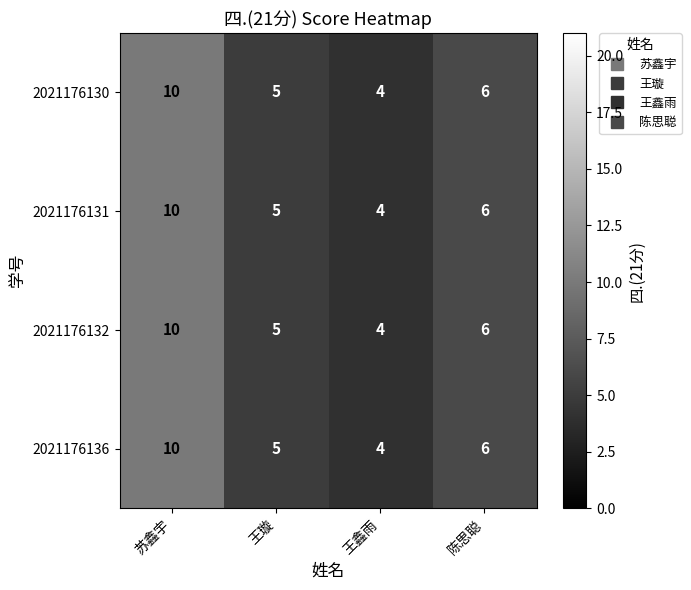

At which category is the sum across all series the highest?

苏鑫宇